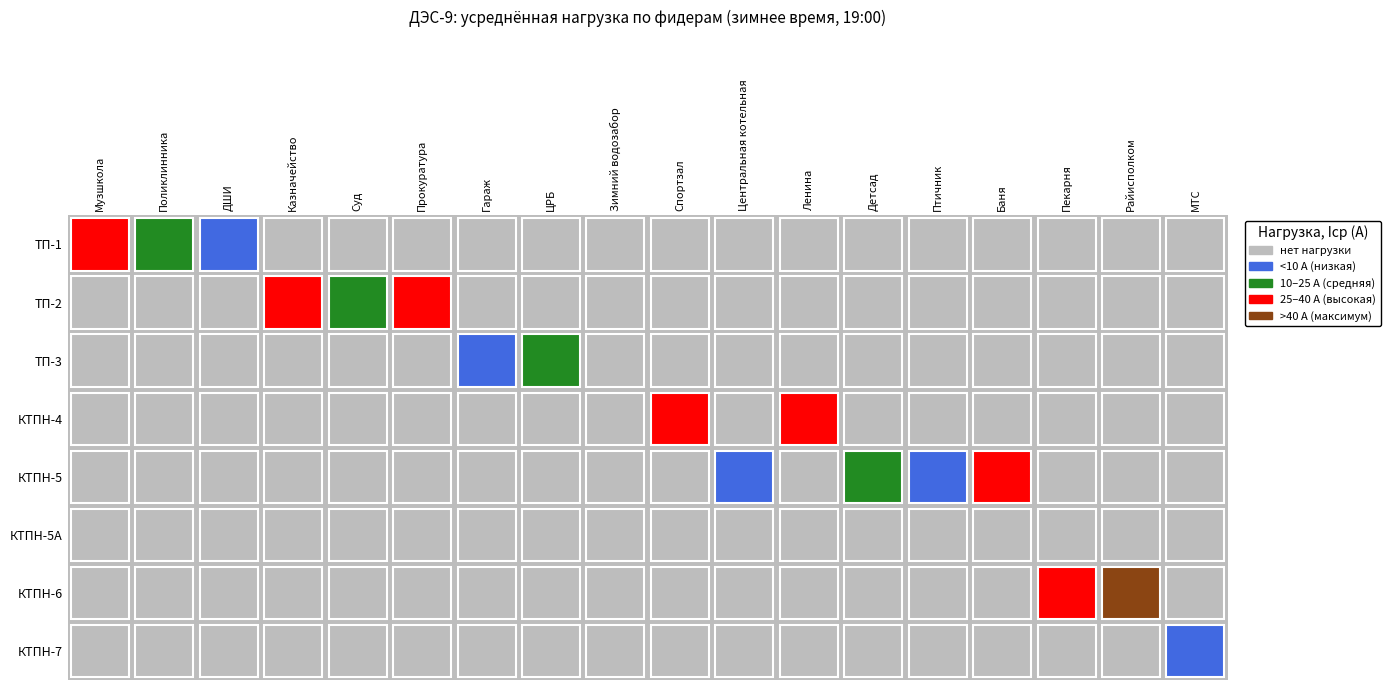

What is the maximum value shown in the chart?

65.6